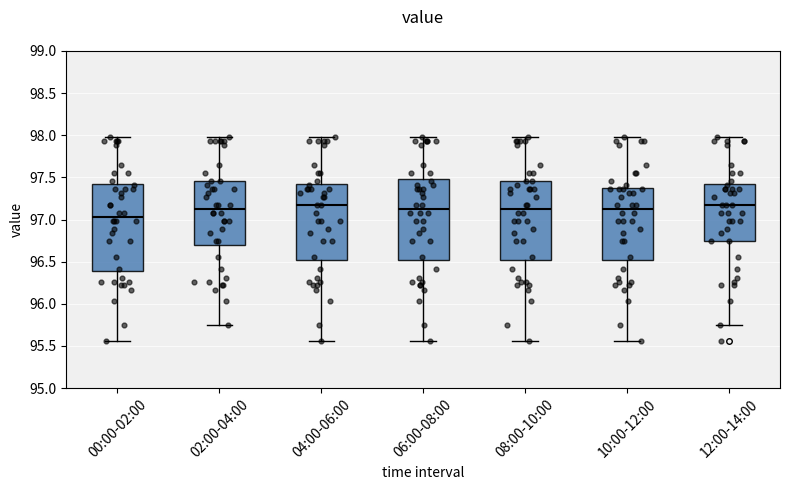

Reading left to right, transcribe this box plot: for each box, give where its median line is, the range the box spans, and where its two whiskers end, as read against the y-axis. The values are not printed on the chart, so give them approximately, as read against the axis.

00:00-02:00: median 97.05, box 96.40 to 97.40, whiskers 95.55 to 98.00
02:00-04:00: median 97.15, box 96.70 to 97.45, whiskers 95.75 to 98.00
04:00-06:00: median 97.15, box 96.50 to 97.40, whiskers 95.55 to 98.00
06:00-08:00: median 97.15, box 96.50 to 97.50, whiskers 95.55 to 98.00
08:00-10:00: median 97.15, box 96.50 to 97.45, whiskers 95.55 to 98.00
10:00-12:00: median 97.15, box 96.50 to 97.35, whiskers 95.55 to 98.00
12:00-14:00: median 97.15, box 96.75 to 97.40, whiskers 95.75 to 98.00